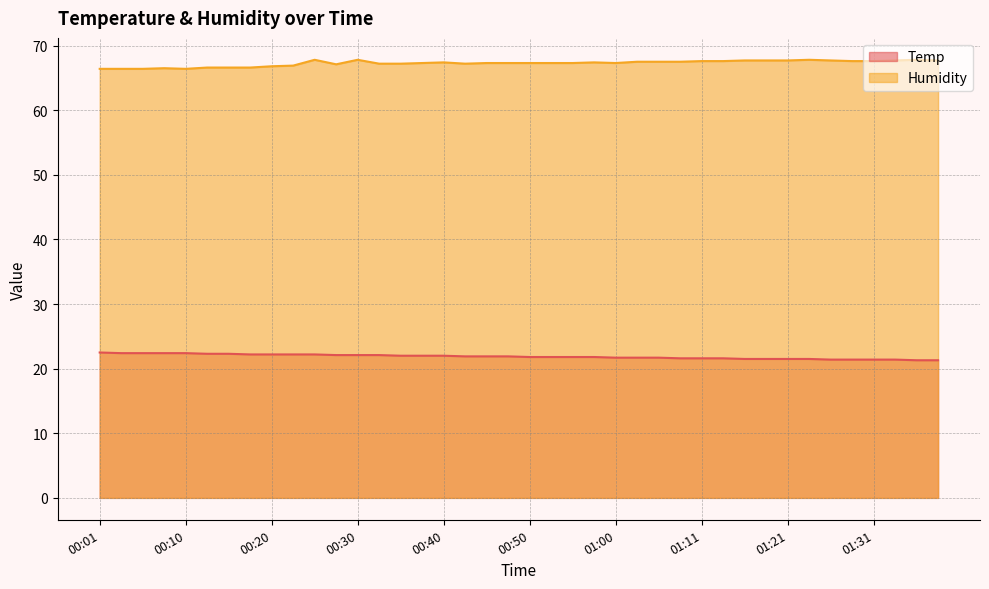

Rank the series by their maximum value, from highest to lowest.

Humidity, Temp